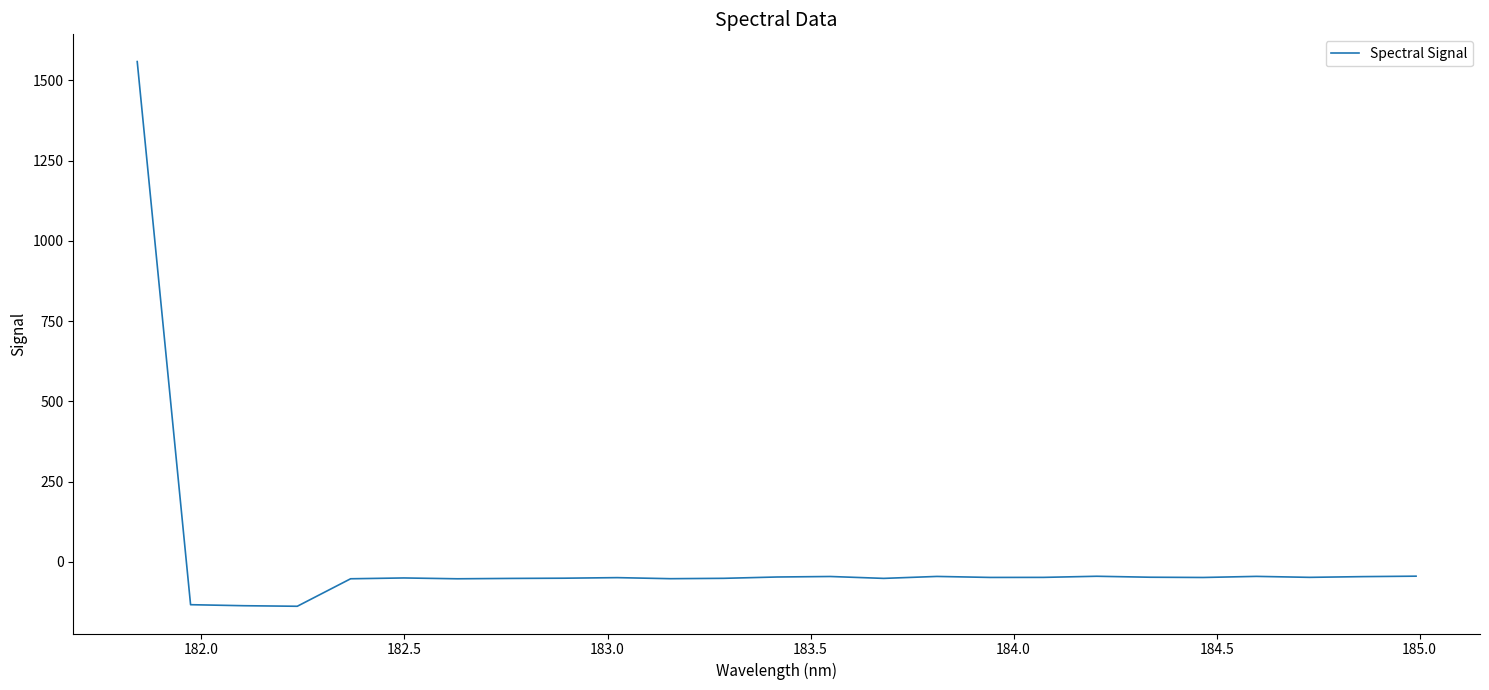

What is the minimum value shown in the chart?

-138.1